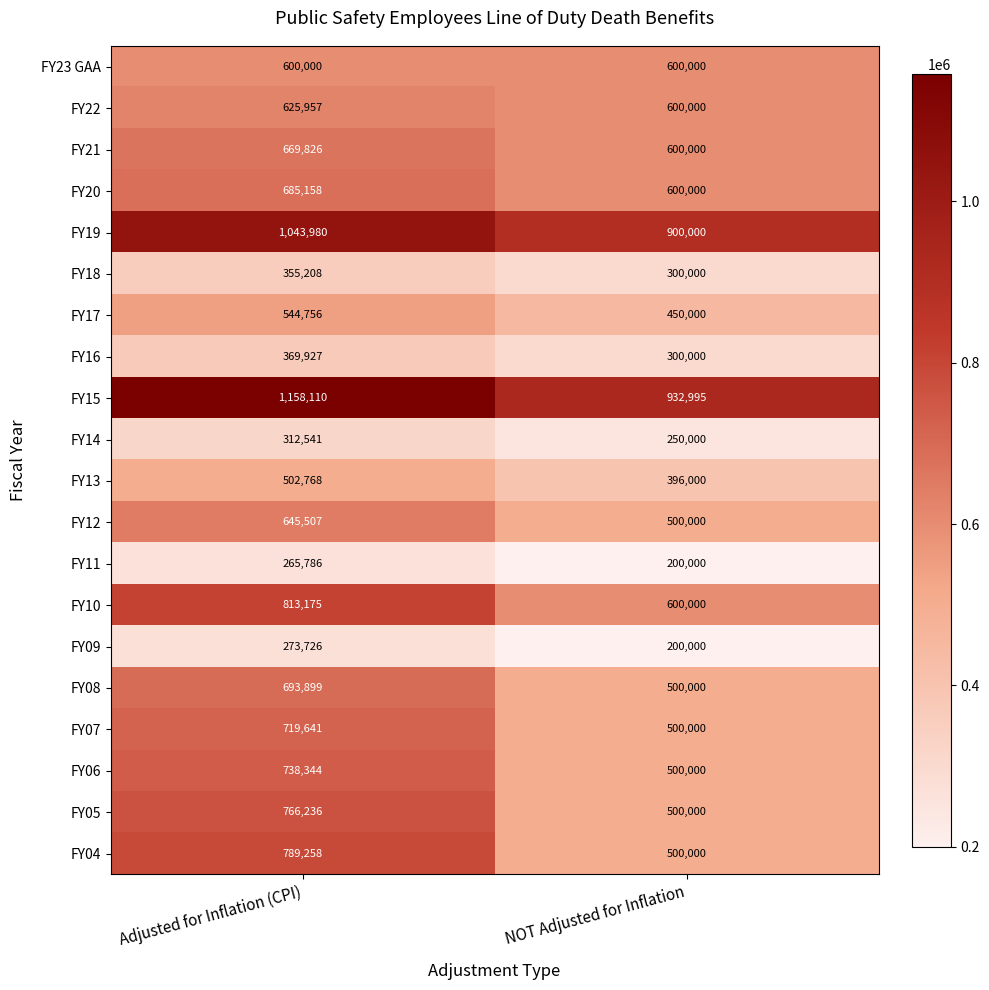

What is the spread (max minus min) of values at Adjusted for Inflation (CPI)?

892324